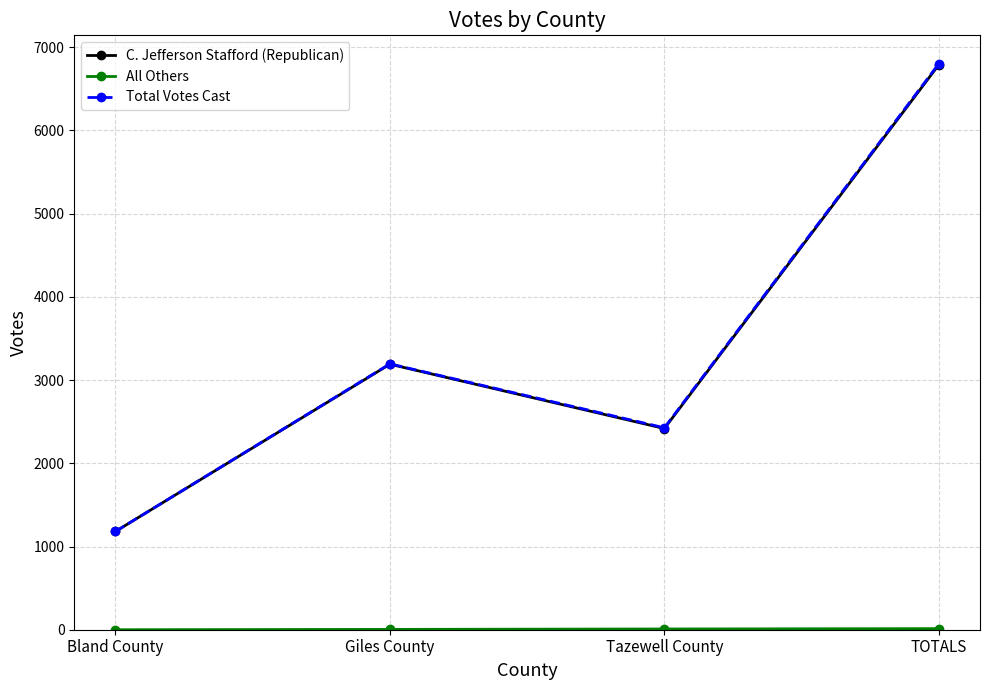

Where is Total Votes Cast nearest to the value 3992?

Giles County